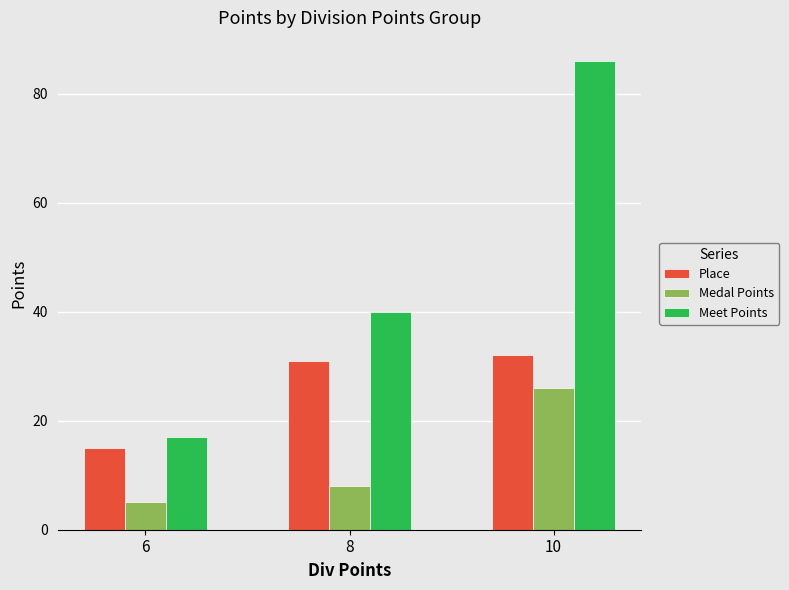

Rank the categories by Place value from highest to lowest.

10, 8, 6